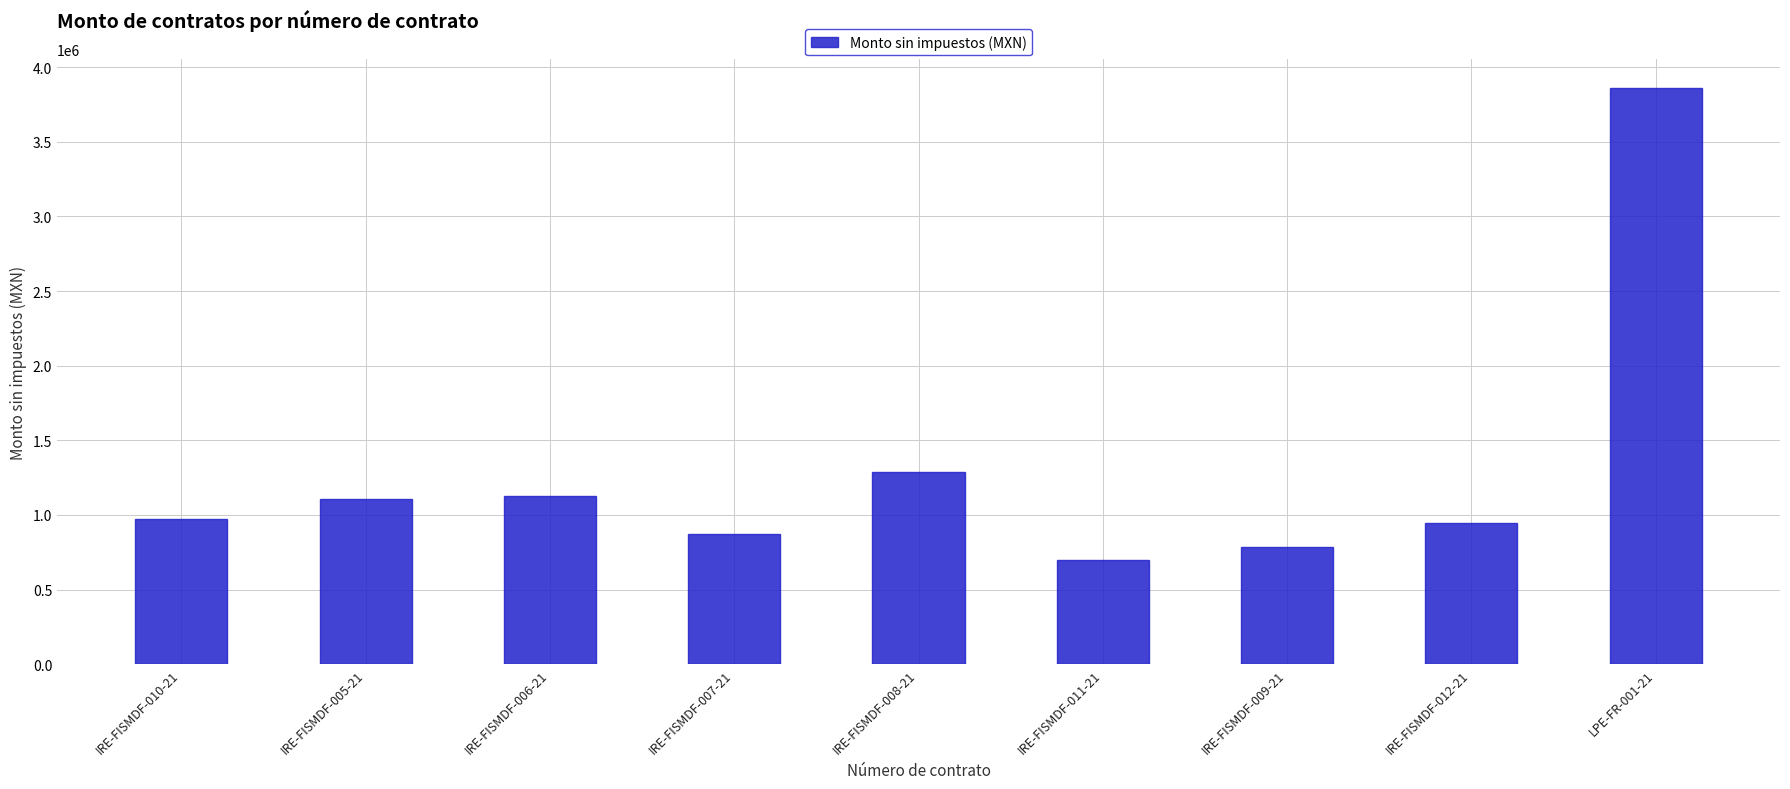

What is the approximate value at IRE-FISMDF-007-21?

875927.7